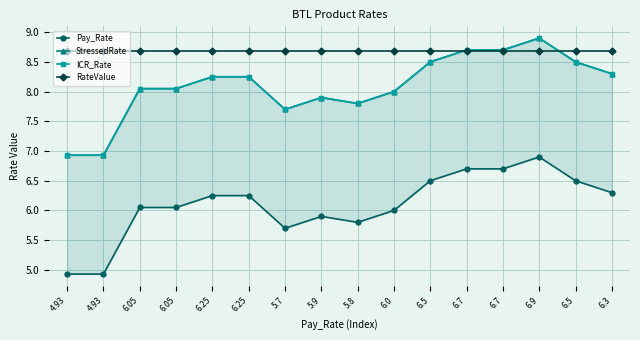

Where do RateValue and StressedRate first cross each other?

6.5 and 6.7